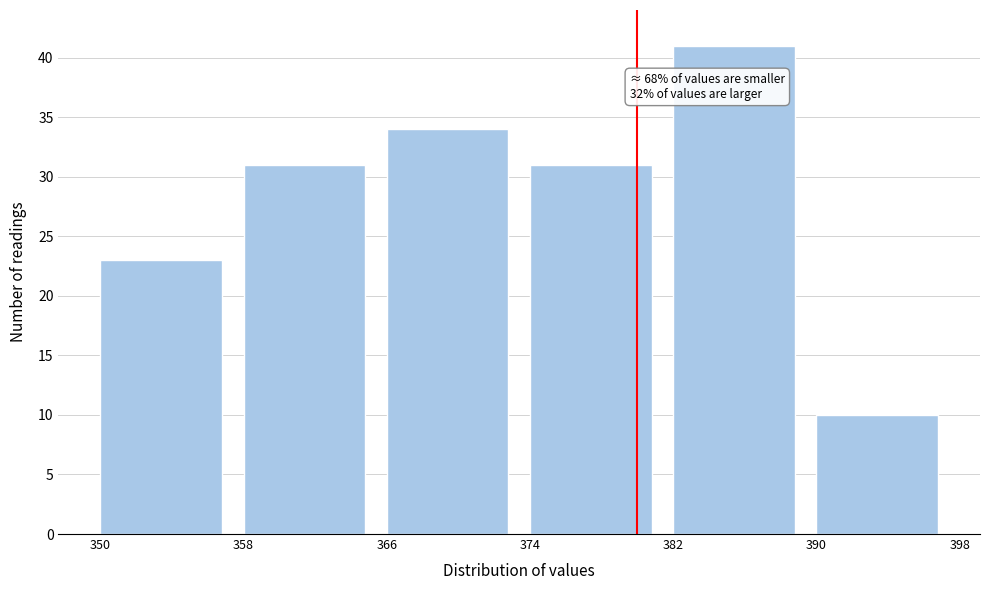

Over which range of the x-axis is the bar tallest?

382 to 390